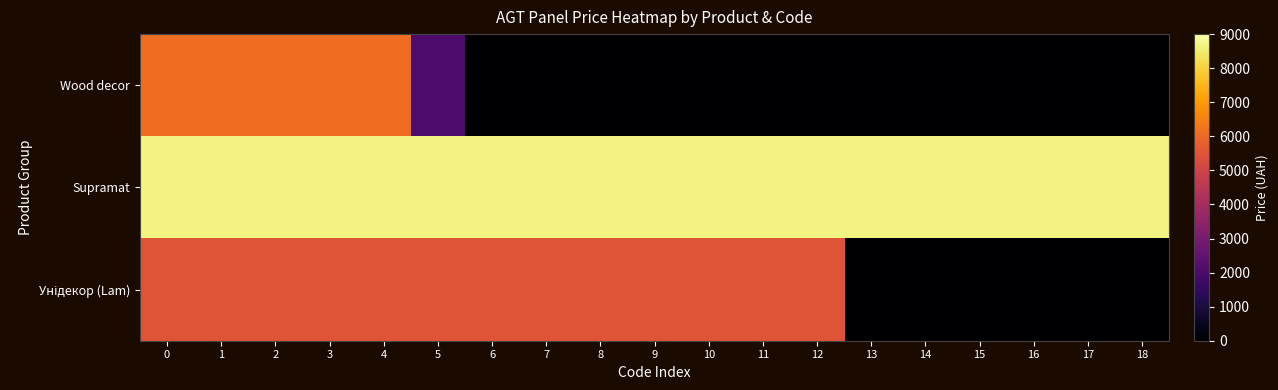

How many data points does each series have?

19